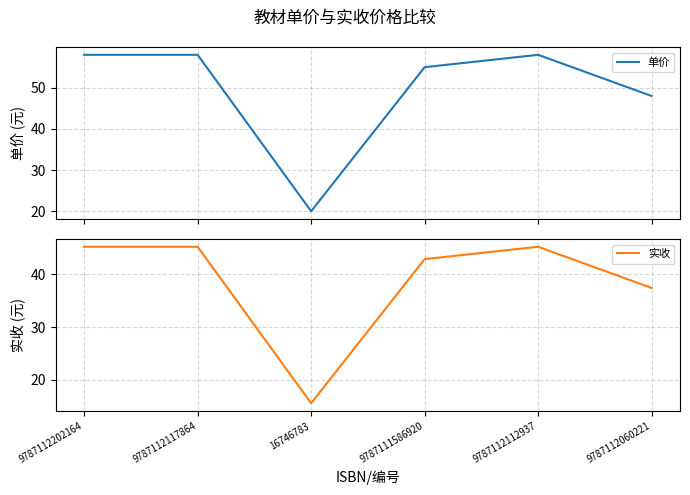

Reading left to right, what are all the values shown in this chart?

单价: 58.0	58.0	20.0	55.0	58.0	48.0
实收: 45.2	45.2	15.6	42.9	45.2	37.4